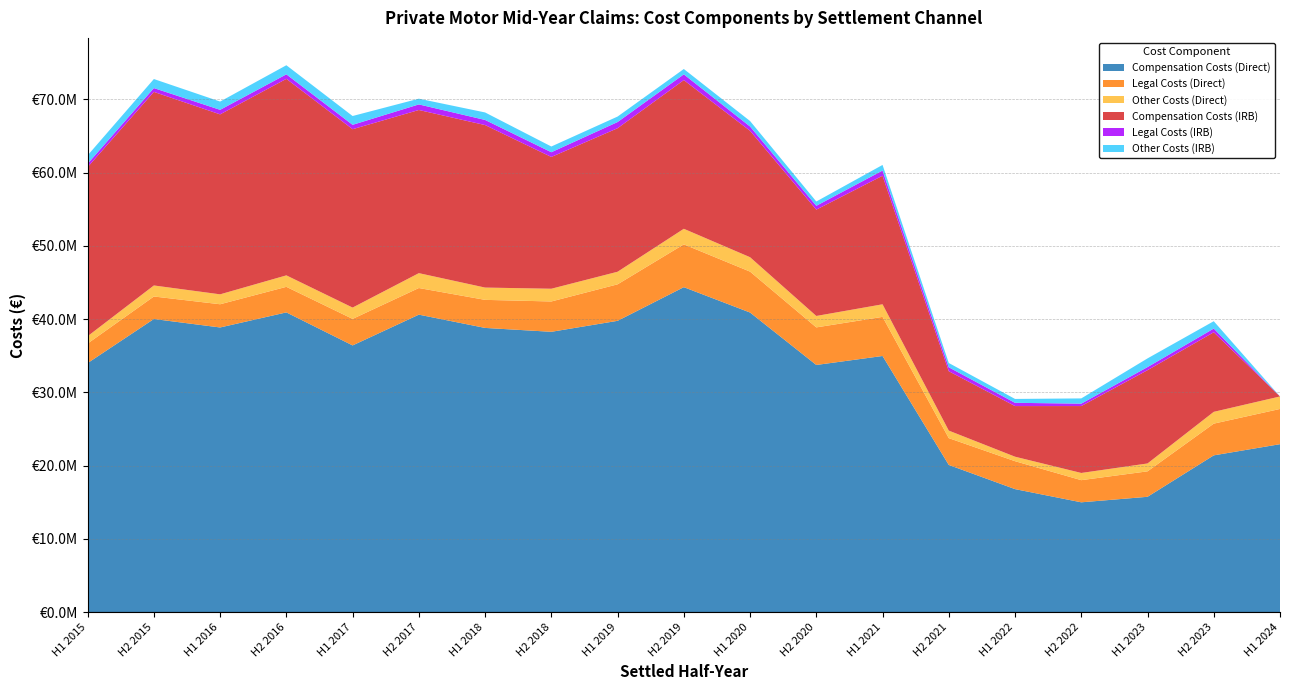

Reading right to left, extract all data points from this chart.

Compensation Costs (Direct): 22930817.0	21404923.5	15746268.1	14993483.1	16796421.4	20096556.2	34972365.3	33746066.6	40903765.5	44368176.2	39772587.9	38273363.7	38804216.6	40614743.6	36414774.4	40922893.4	38866045.5	40021759.6	34002772.7
Legal Costs (Direct): 4808937.4	4330988.3	3475667.2	3024666.8	3812725.8	3659742.9	5339820.2	5129342.2	5587035.0	5844947.6	4982754.9	4142147.4	3830204.4	3636200.5	3621254.7	3491386.7	3168946.8	3073086.2	2666381.8
Other Costs (Direct): 1705860.3	1610663.4	1075385.7	982527.6	612100.6	1027413.4	1717123.4	1560612.3	1967677.9	2125261.4	1717819.2	1739130.9	1678915.9	2030829.5	1545504.5	1565284.5	1354603.8	1506165.3	1002739.5
Compensation Costs (IRB): 0.0	10859980.3	12735934.7	9134471.9	6912750.4	8106364.1	17552851.9	14514457.7	17256858.0	20301251.0	19596140.6	17990726.8	22187417.0	22276741.0	24353495.8	26830411.0	24570766.0	26428474.4	23089043.4
Legal Costs (IRB): 0.0	509551.6	423018.5	330931.5	444242.9	538567.9	707689.1	528102.3	586404.3	783765.5	842340.7	645565.4	698480.0	760415.9	597810.8	617588.6	620314.4	521853.9	462305.7
Other Costs (IRB): 0.0	1004907.9	1186544.0	713499.8	530139.9	586198.3	767095.5	584935.5	750400.7	731423.0	750604.7	783912.4	1023686.4	783308.6	1203314.6	1241521.0	1128917.2	1234879.8	1139776.0